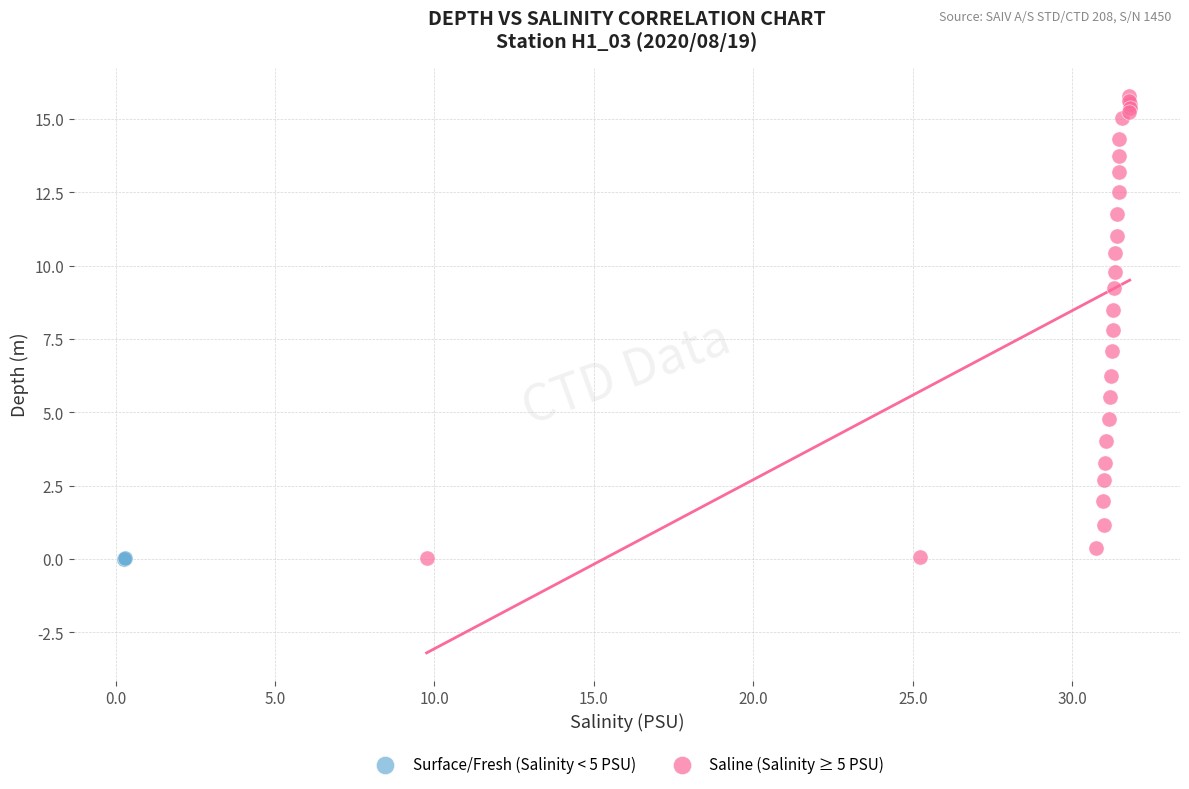

What are all the series names shown in the legend?

Surface/Fresh (Salinity < 5 PSU), Saline (Salinity ≥ 5 PSU)